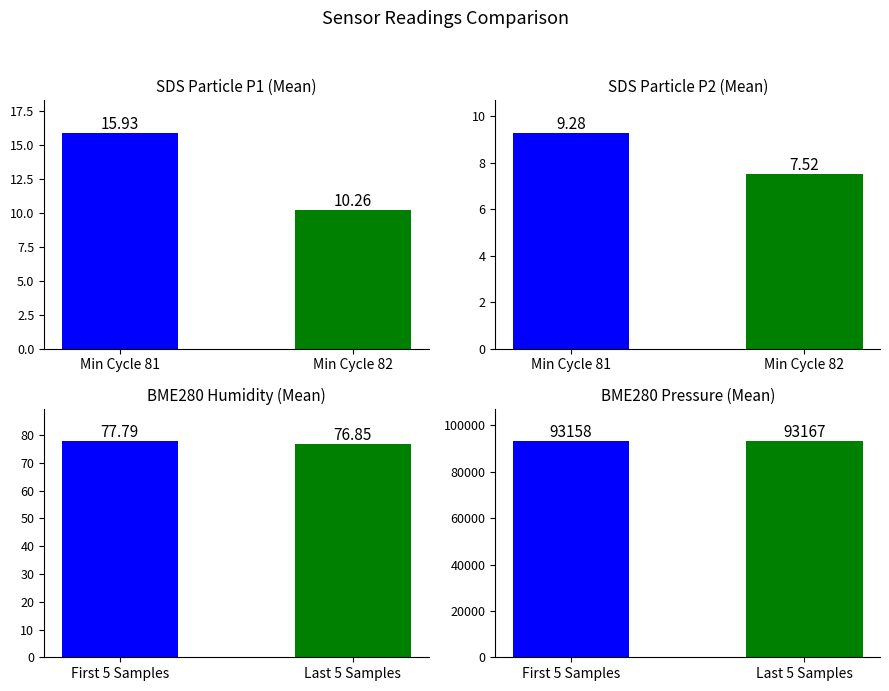

Rank the series at 2 from highest to lowest value.

BME280_pressure, BME280_humidity, SDS_P1, SDS_P2